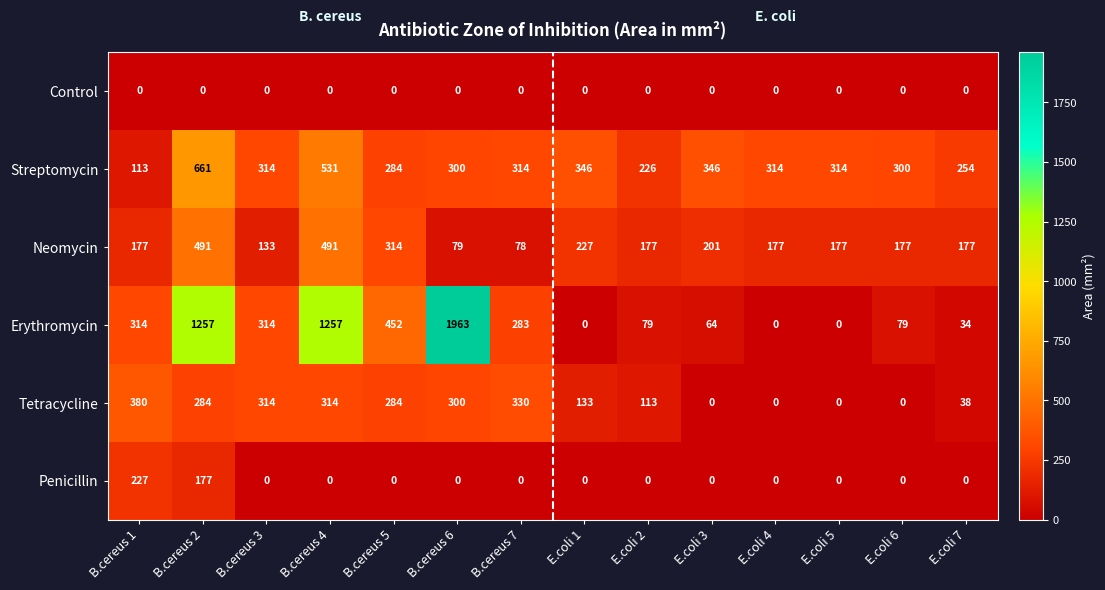

Rank the series by their maximum value, from lowest to highest.

Control, Penicillin, Tetracycline, Neomycin, Streptomycin, Erythromycin